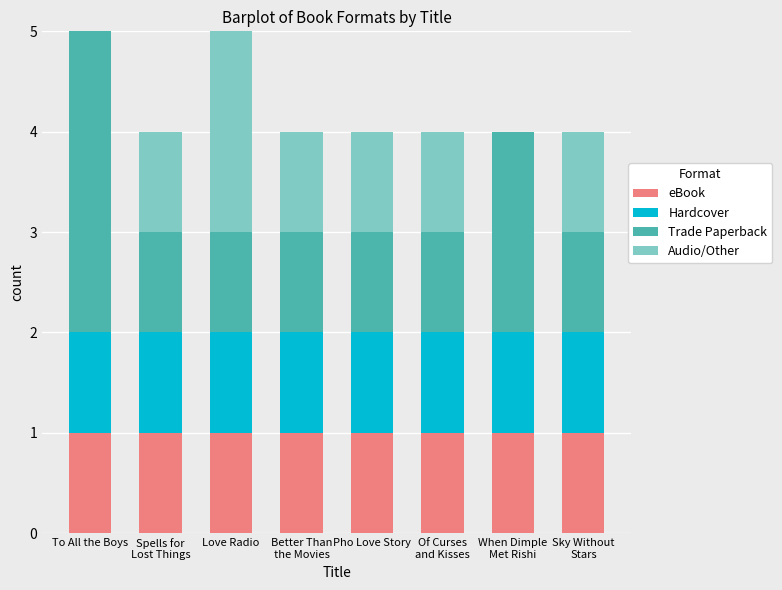

True or false: eBook has a value of 2 at To All the Boys.

False